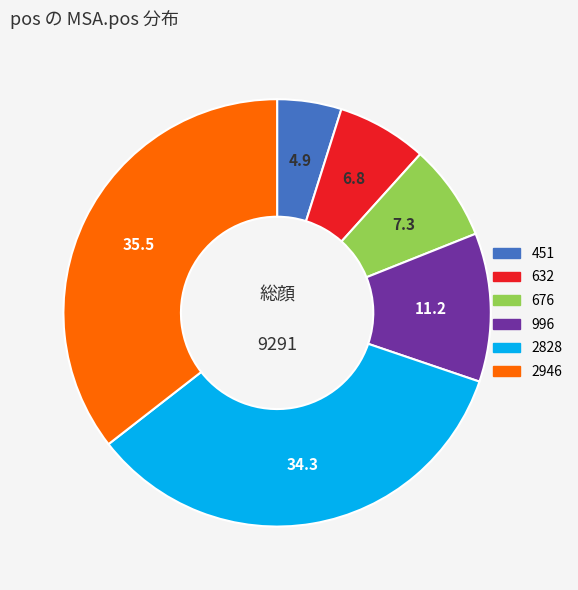

Which has a higher value, 2828 or 451?

2828